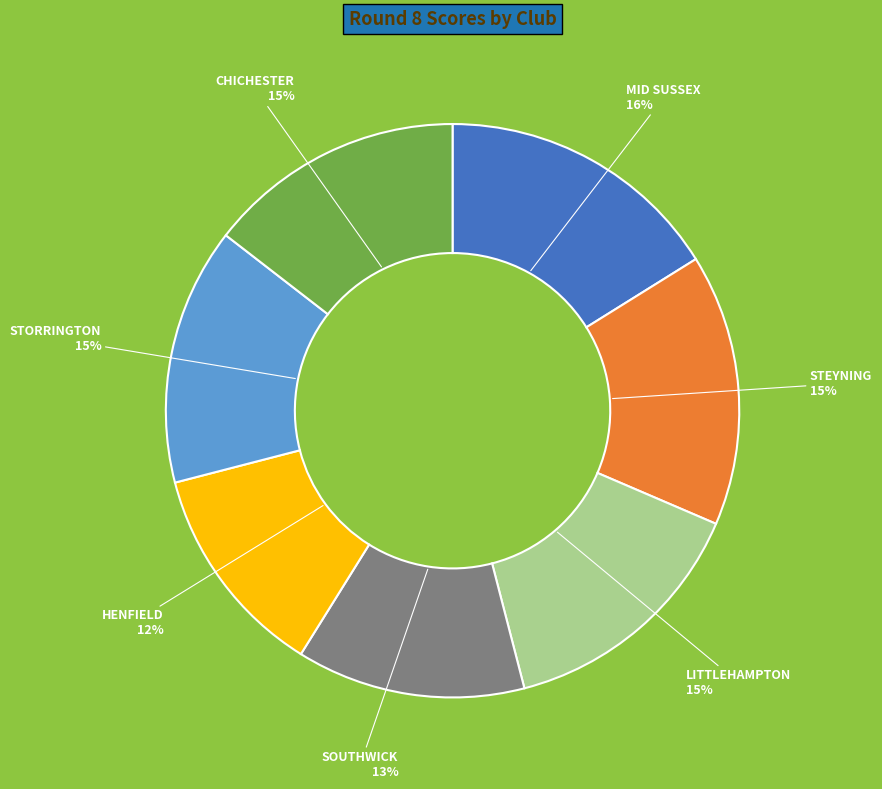

Between MID SUSSEX and SOUTHWICK, which is larger?

MID SUSSEX